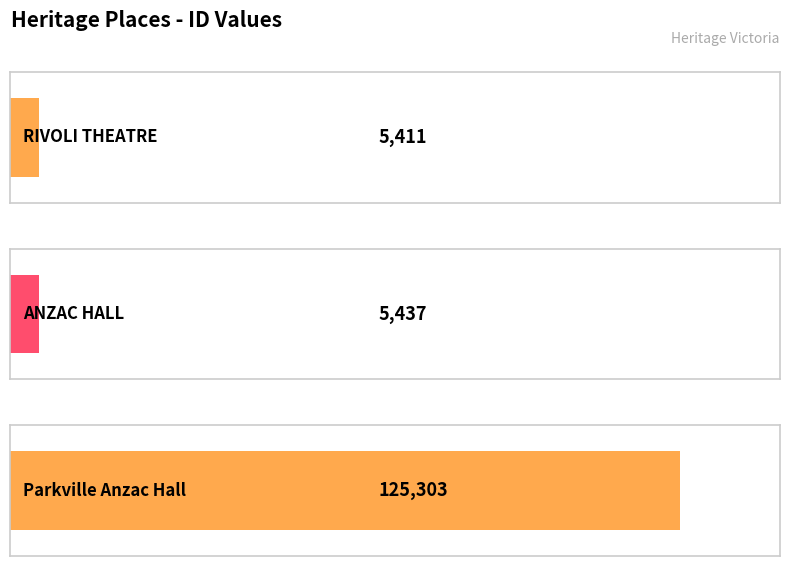

Is it true that the value at Parkville Anzac Hall is 204732?

False